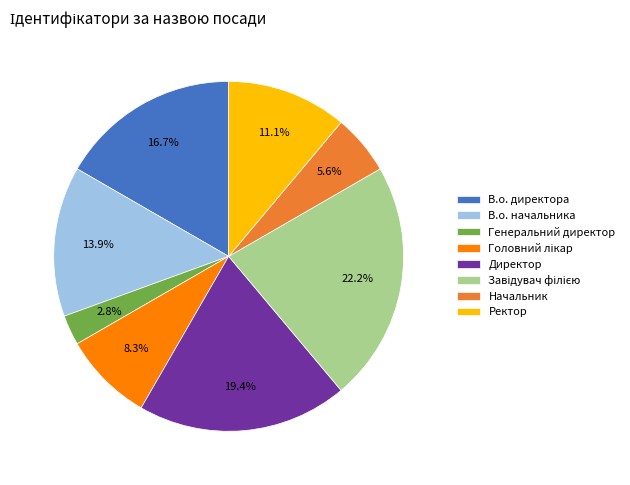

Do Директор and Генеральний директор together represent more than half of the pie?

No